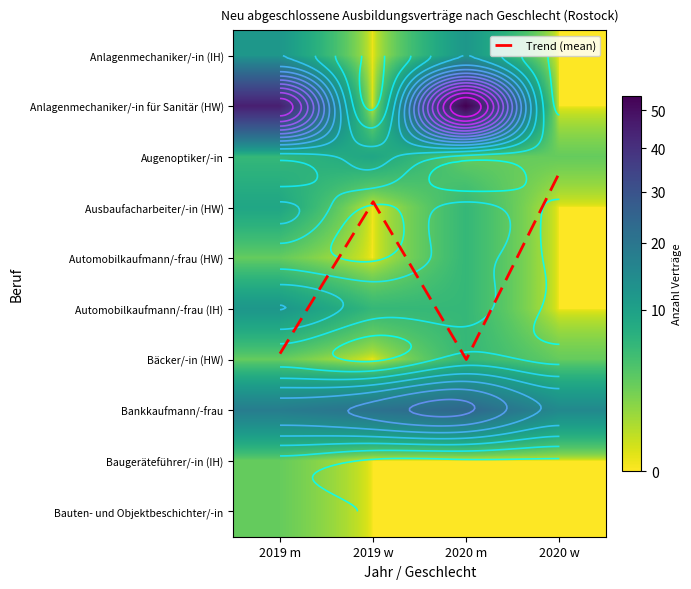

Which label corresponds to the largest value in the chart?

2020 m